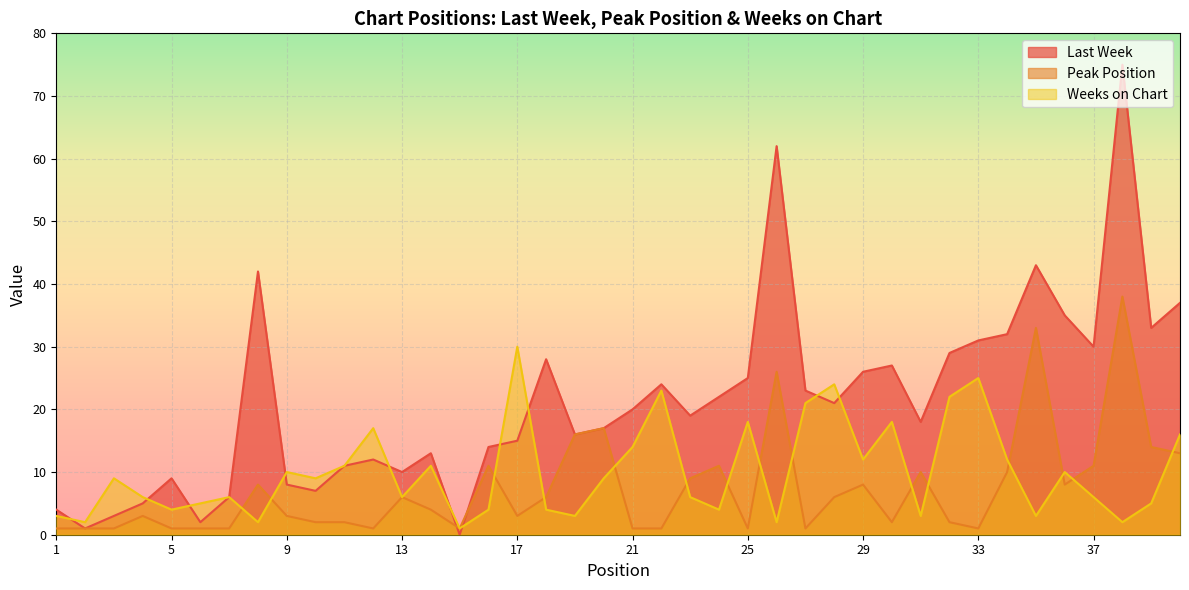

Rank the series by their maximum value, from lowest to highest.

Weeks on Chart, Peak Position, Last Week